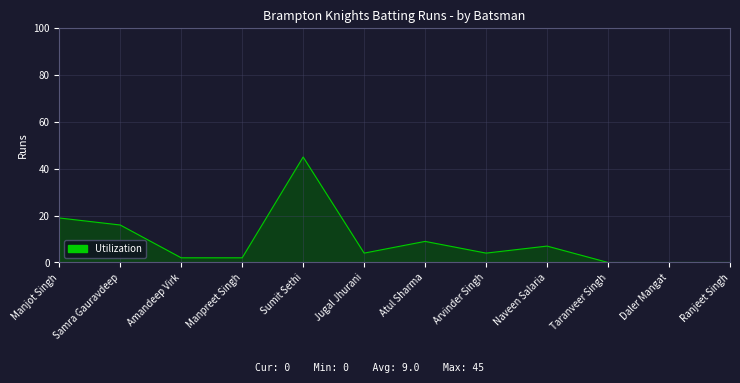

How many lines are shown in the chart?

1